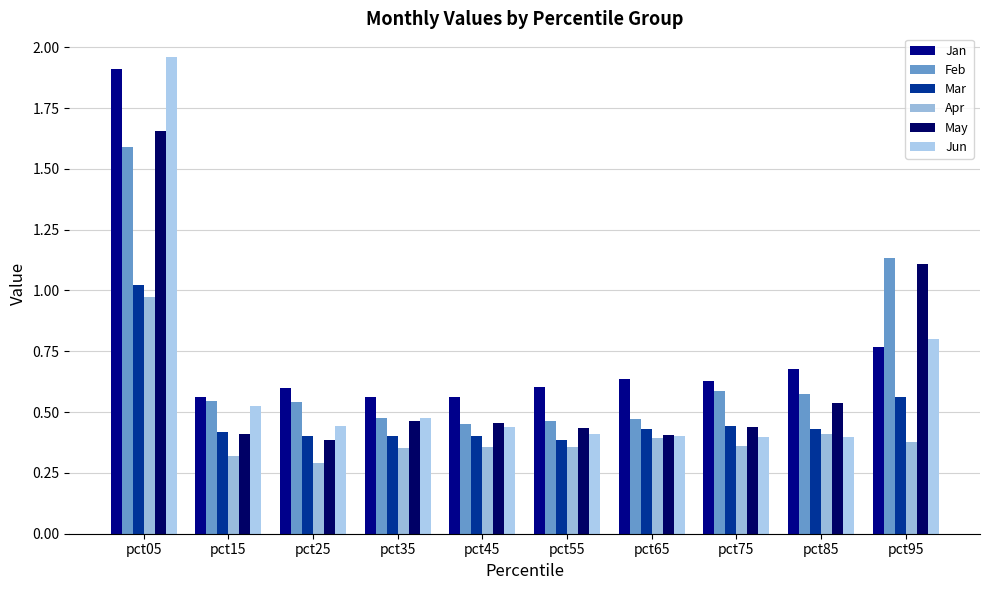

What is the sum of all Jan values?

7.5